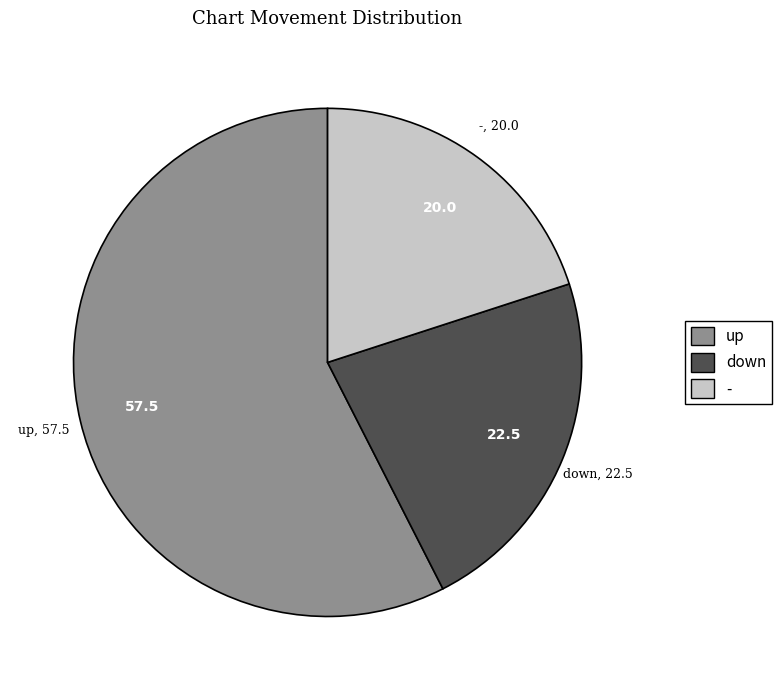

What is the largest slice in the pie chart?

up